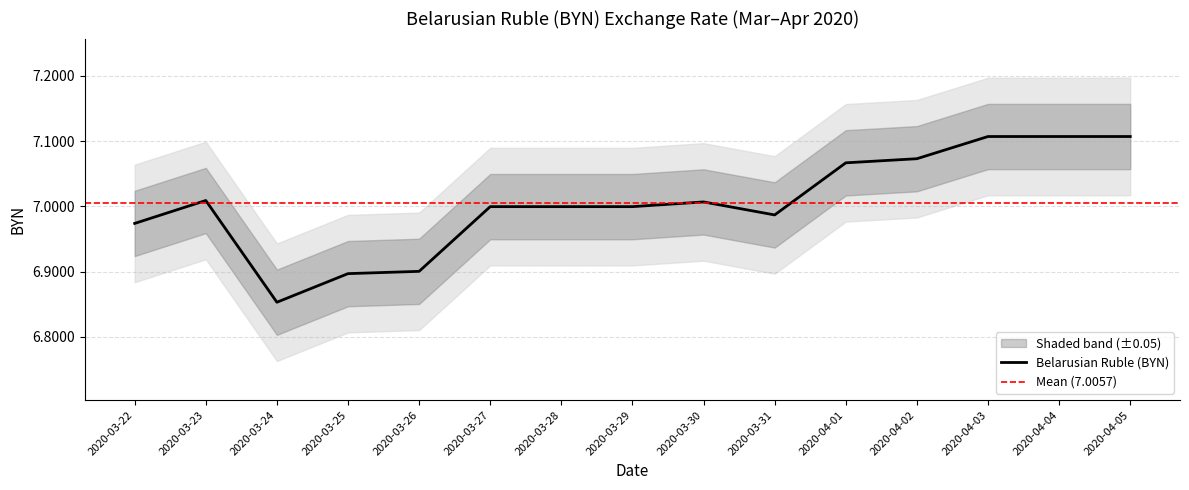

How many series are shown in this chart?

1